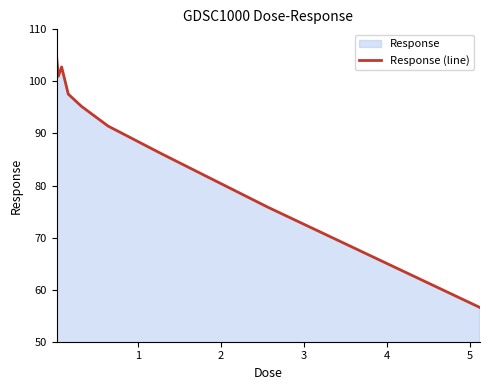

What is the difference between the maximum and minimum values?

48.1